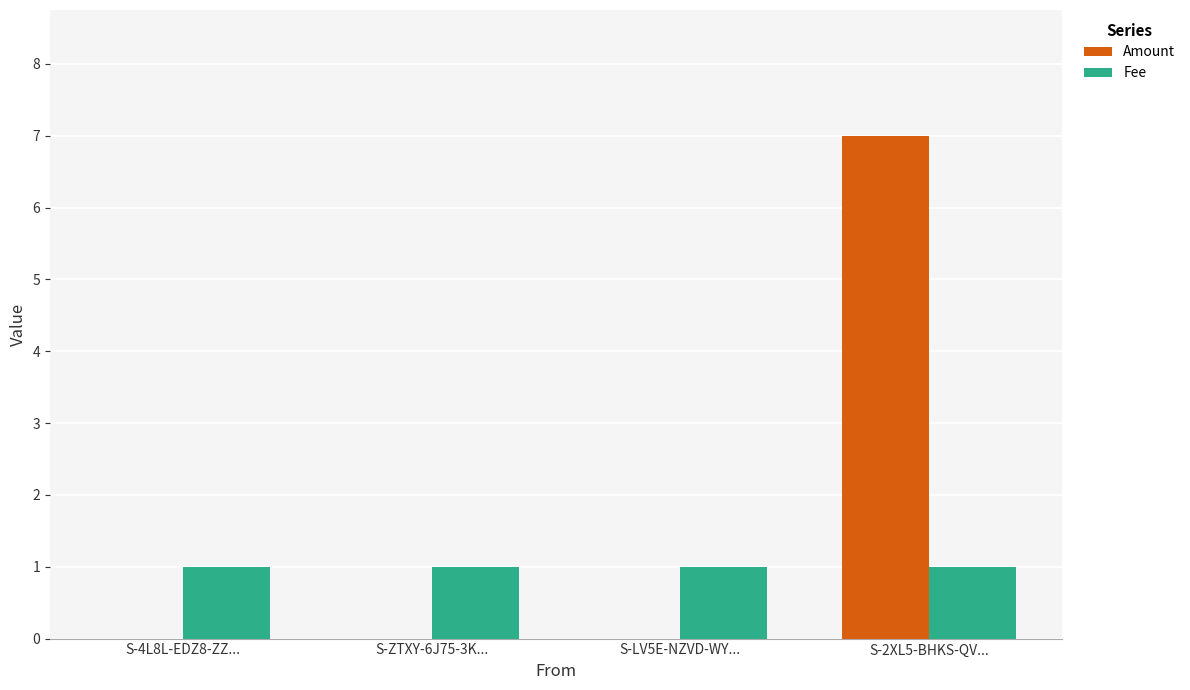

At which label does Amount reach its peak?

S-2XL5-BHKS-QV...